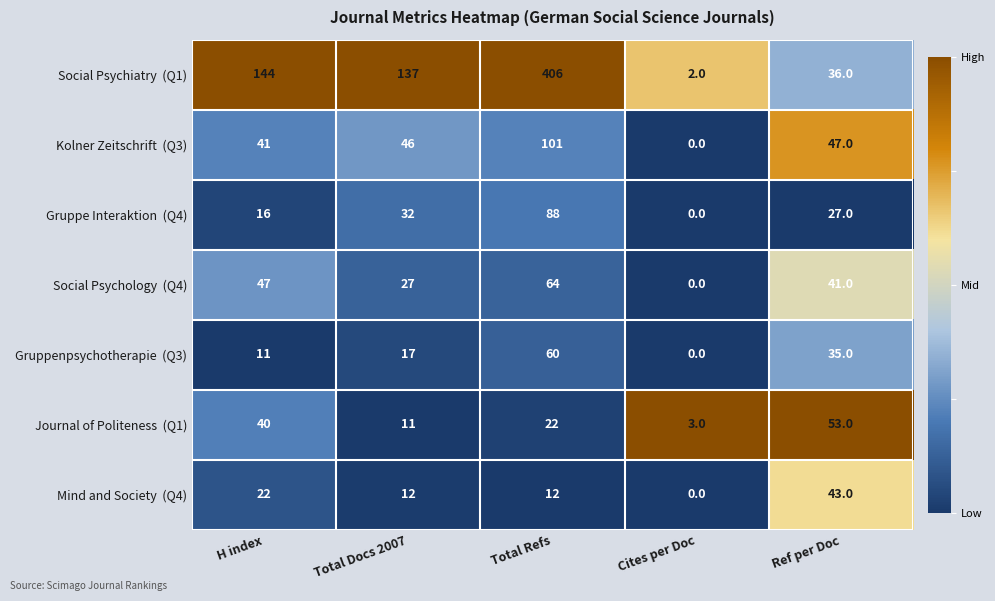

Which category has the lowest value across all series?

Cites per Doc